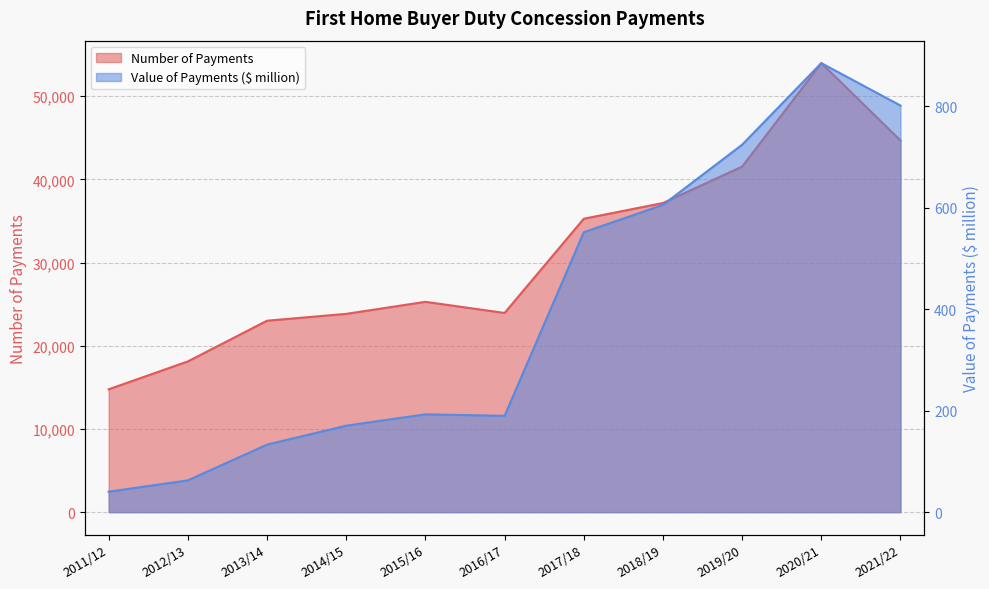

Where does the Number of Payments series first go above 25284?

2017/18